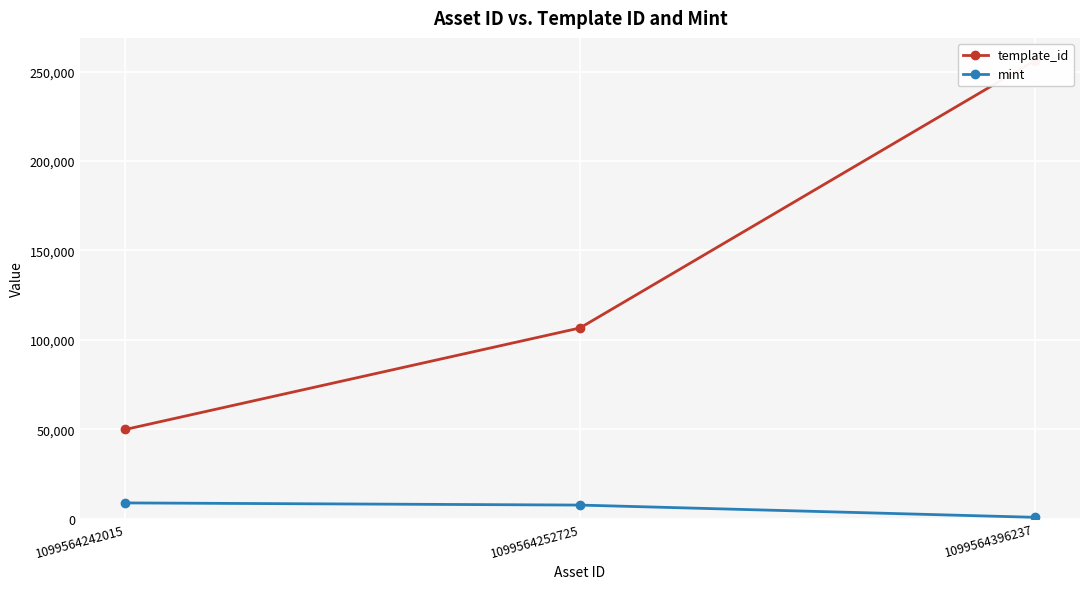

Which category has the highest value across all series?

1099564396237